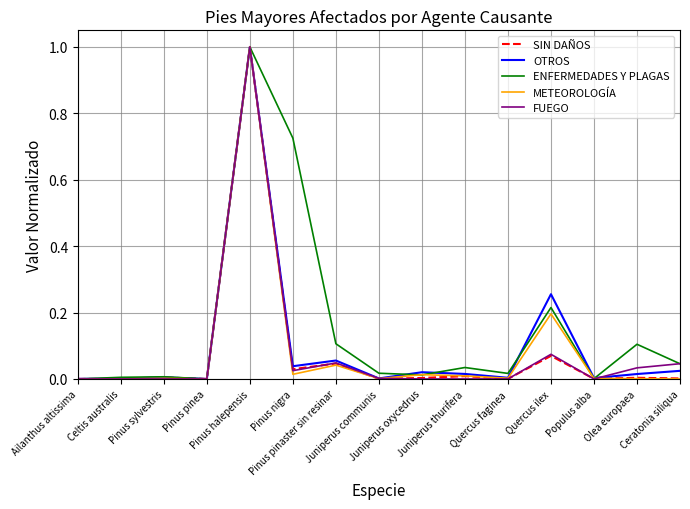

Which series has the largest total across all categories?

ENFERMEDADES Y PLAGAS